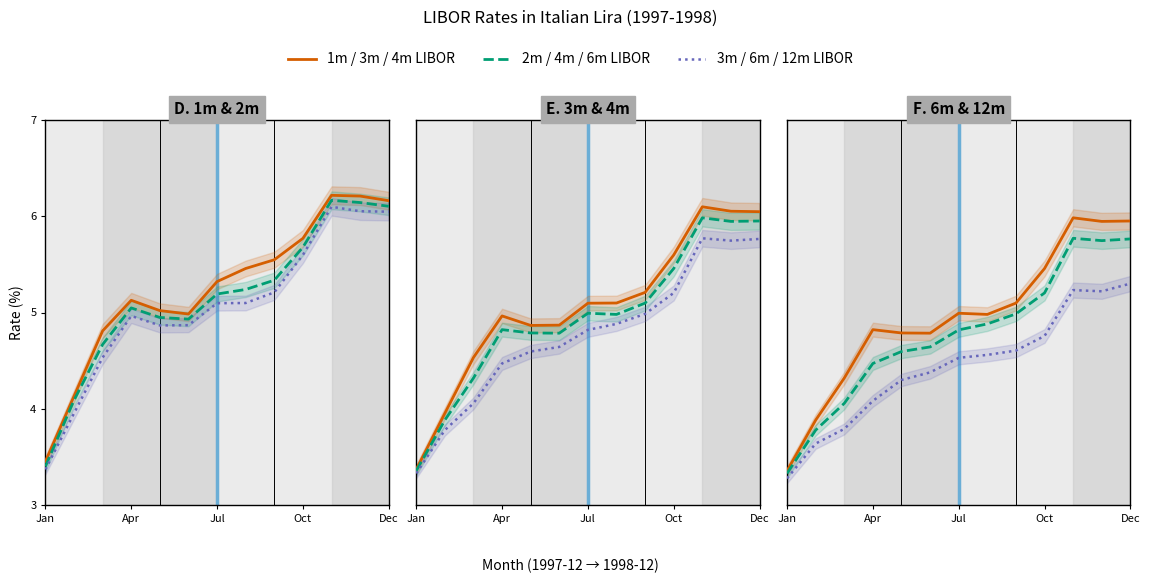

Between Apr and 5, which is larger?

5